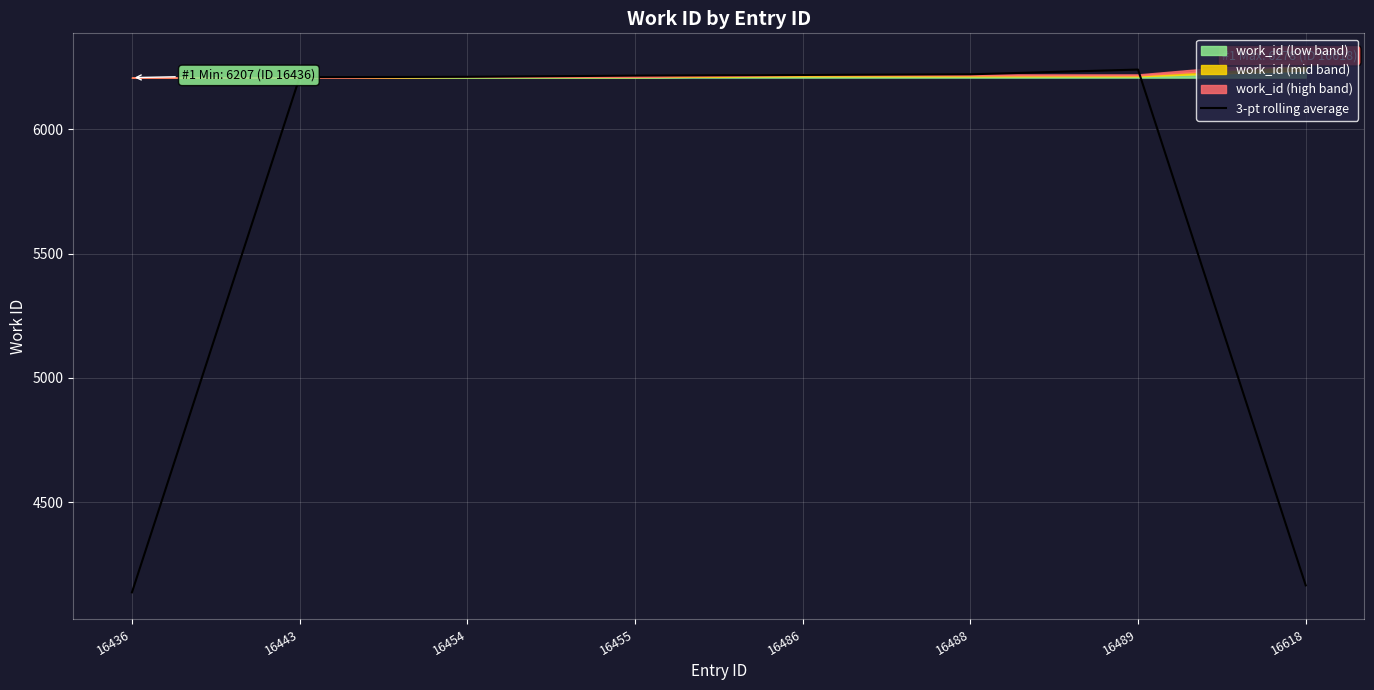

What is the difference between the second highest and second lowest values?

2054.3